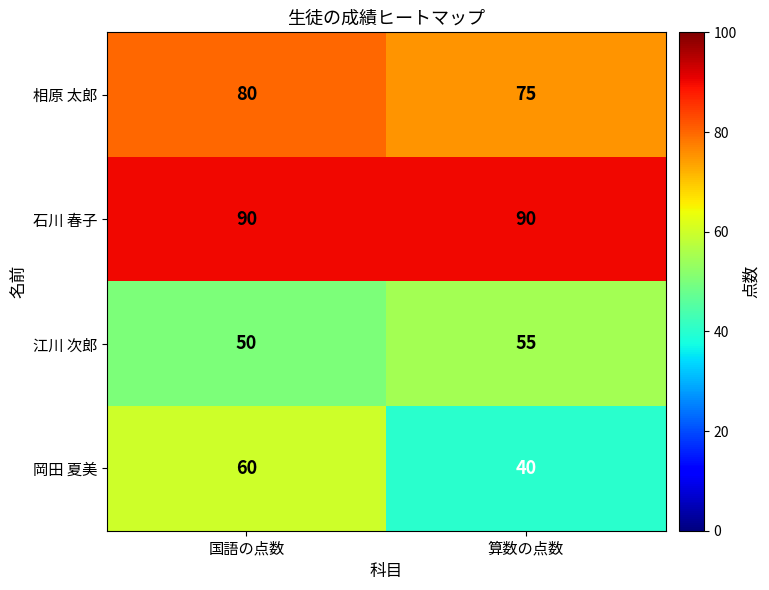

What is the sum of the 石川 春子 values at 国語の点数 and 算数の点数?

180